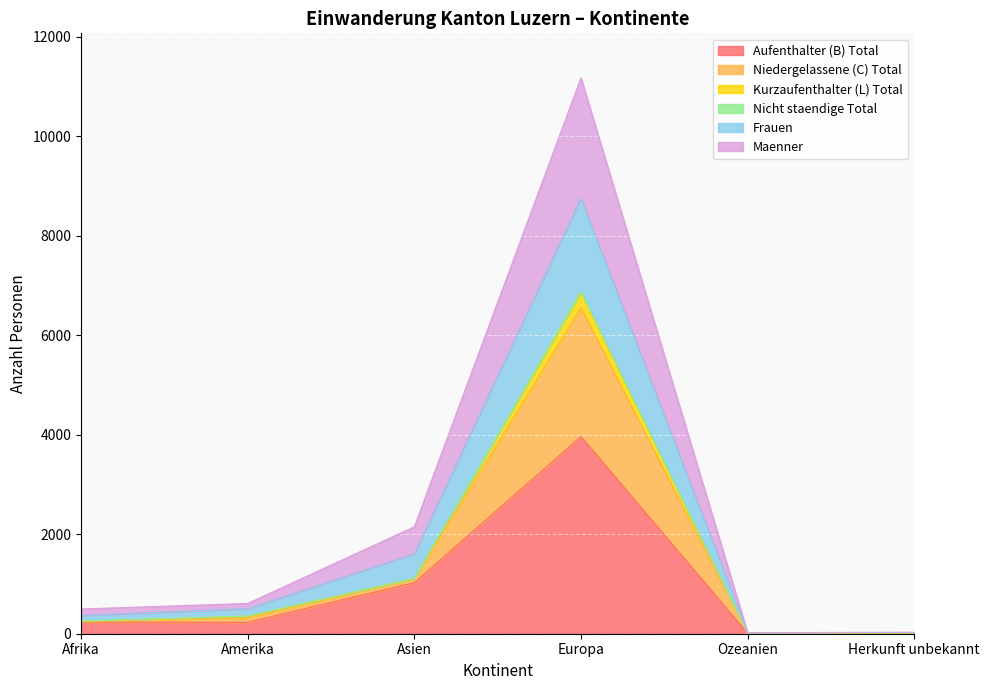

What is the label of the 2nd point from the right?

Ozeanien